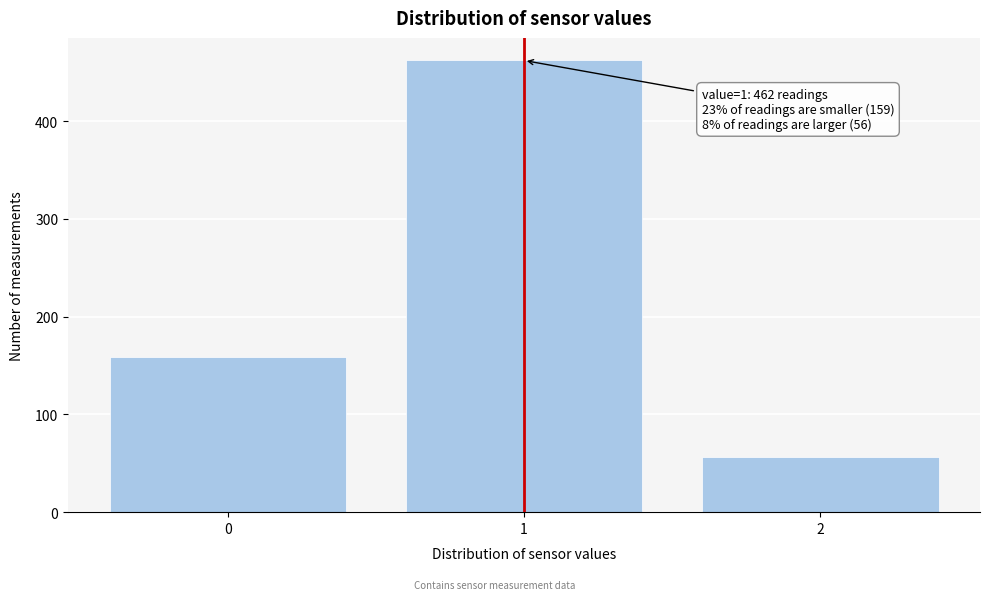

Reading right to left, transcribe all the data shown in this chart.

56	462	159